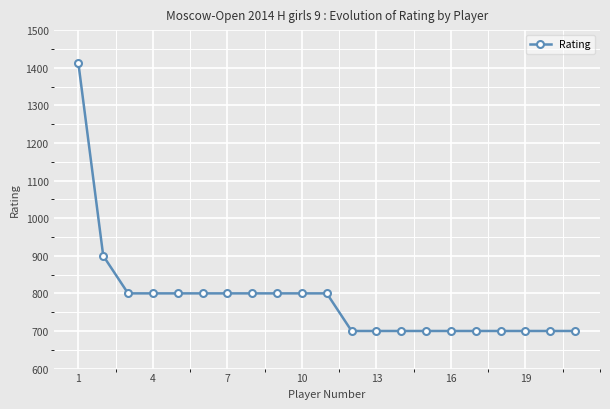

What is the average value?

786